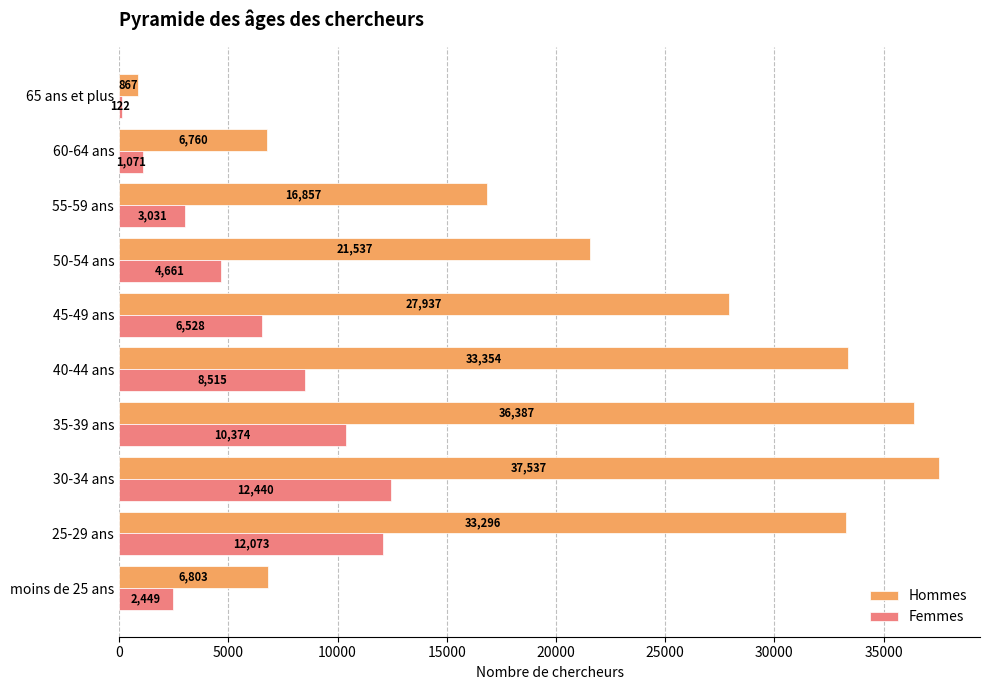

At which label is Femmes closest to 6281?

45-49 ans